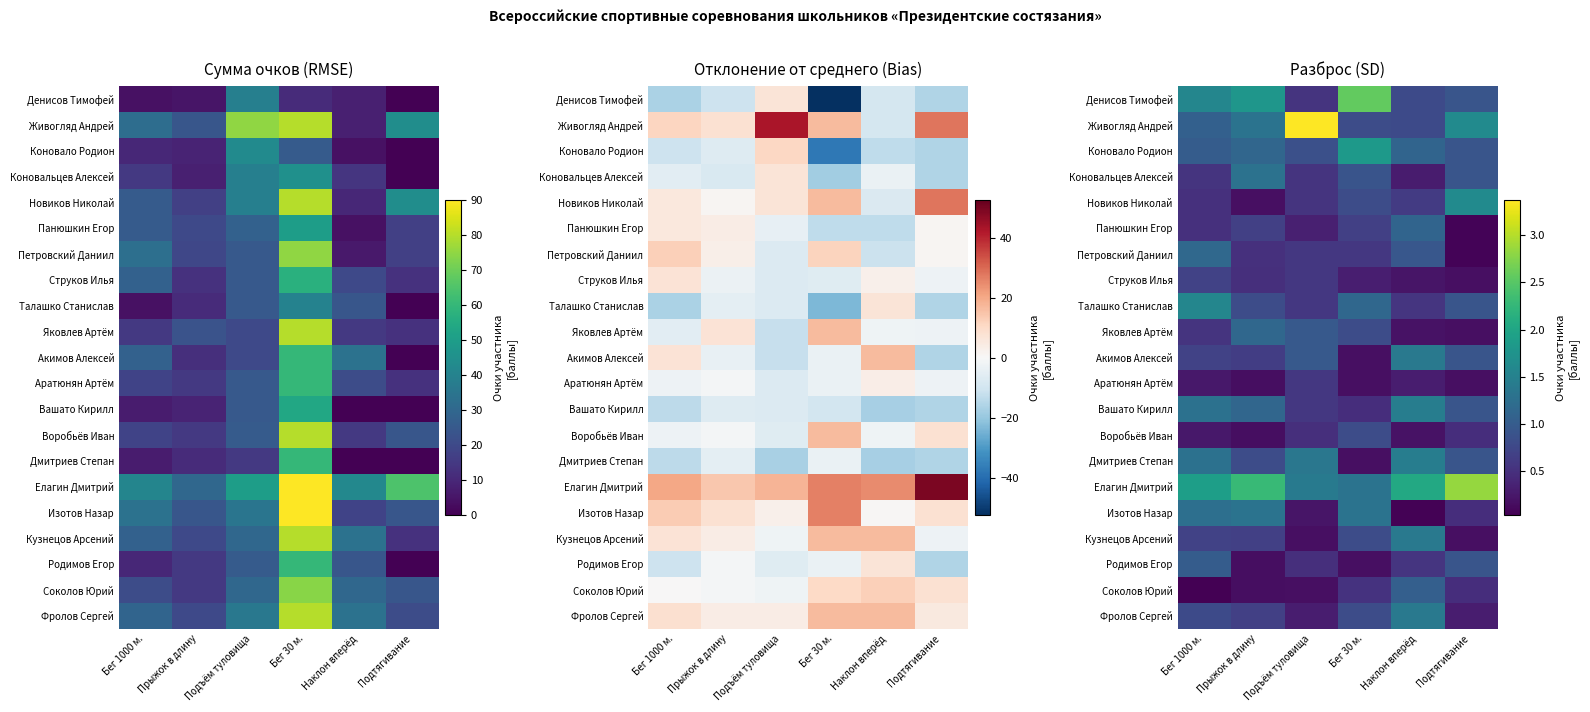

What is the total value across all series at Бег 30 м.?

17.2